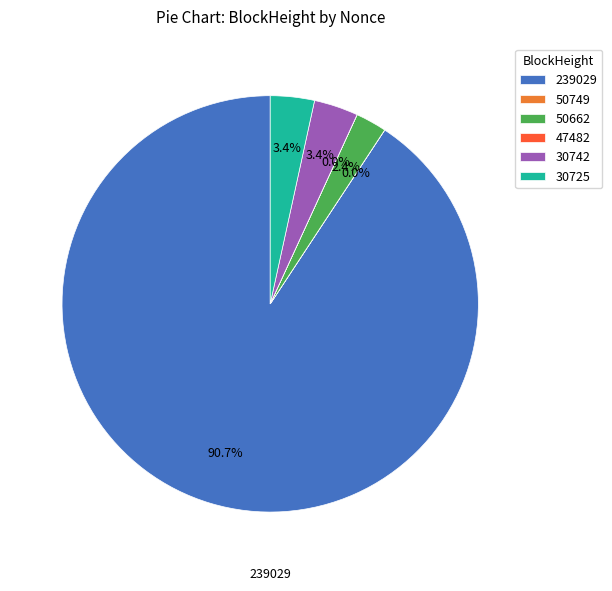

To the nearest percent, what is the average slice percentage?

17%